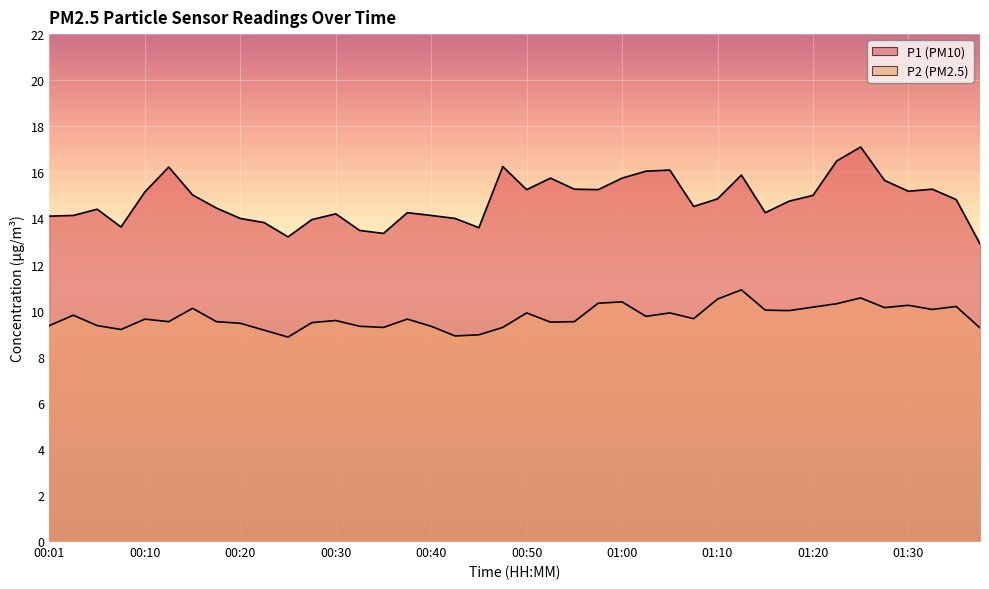

In P2, how many points are higher than both neighbors (excluding endpoints)?

12